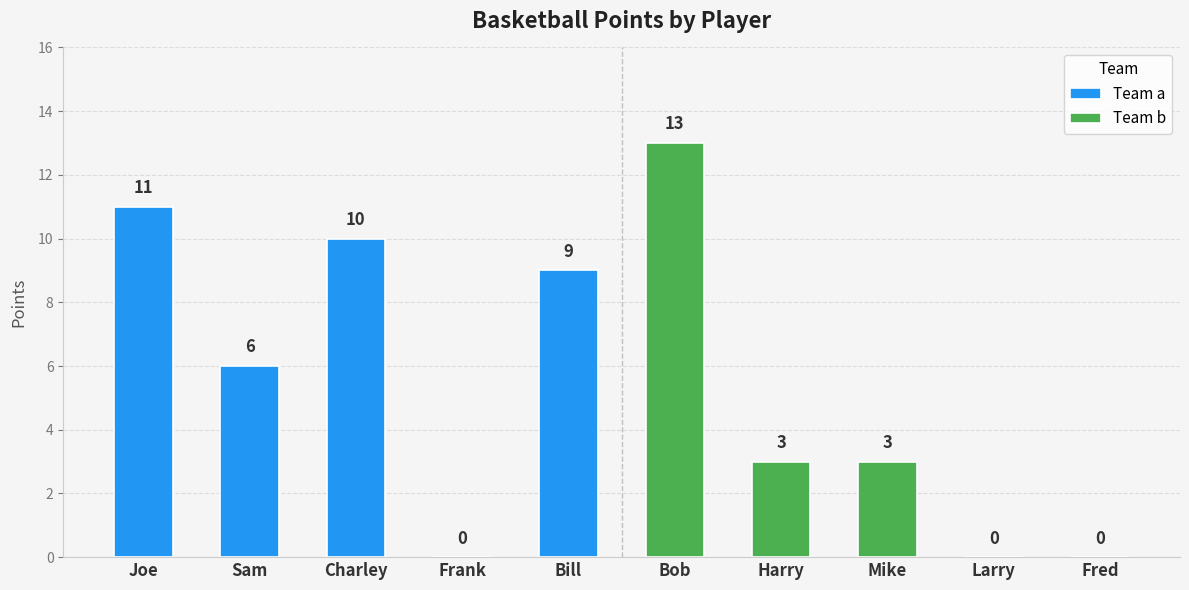

What is the sum of the Team a values at Sam and Bill?

15